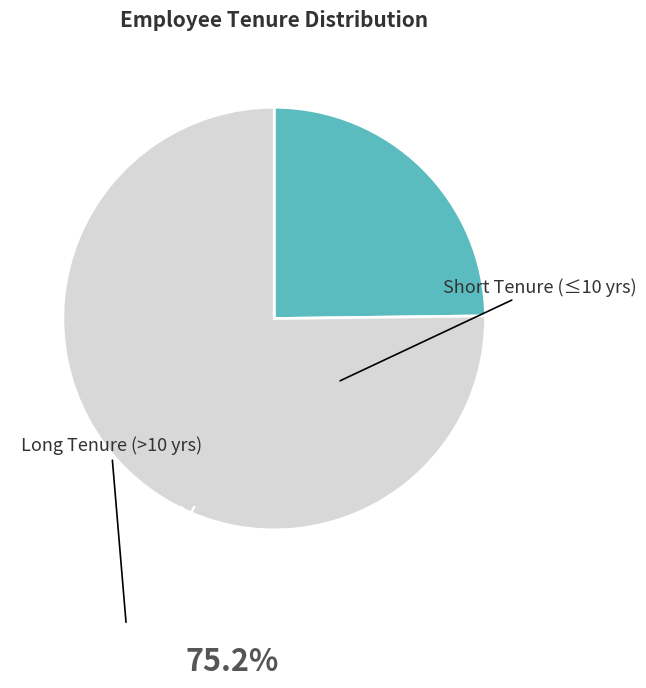

Which category accounts for the majority?

Long Tenure (>10 yrs)